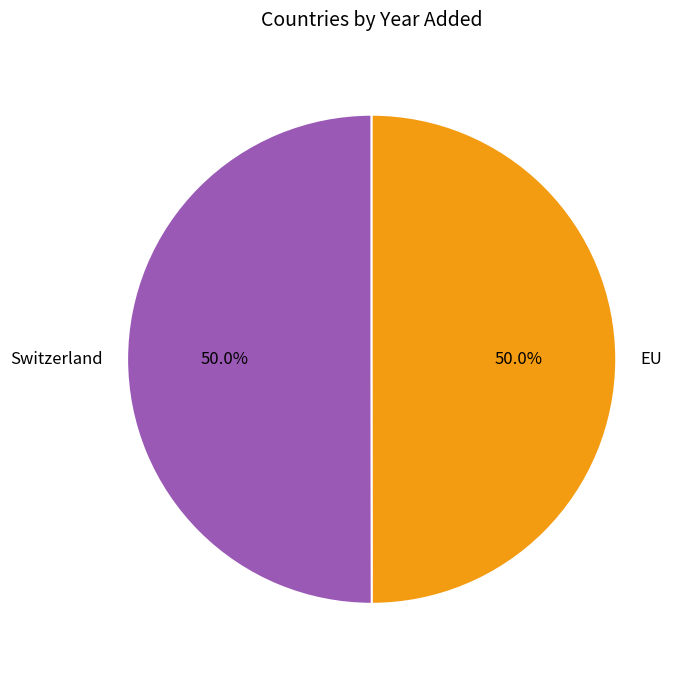

How many segments does this pie chart have?

2